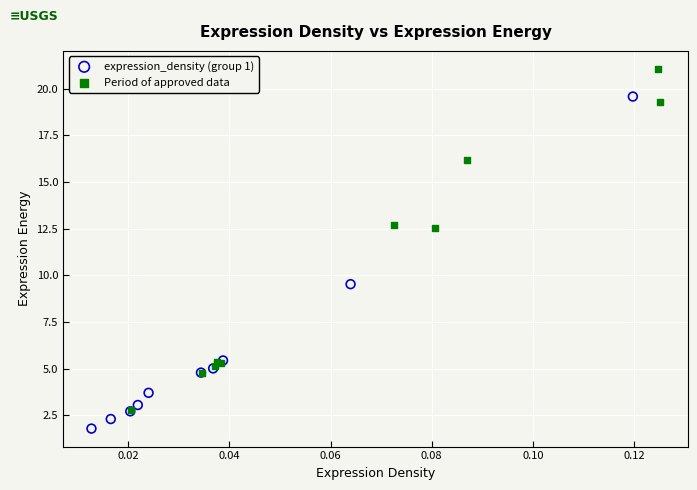

What are all the series names shown in the legend?

expression_density (group 1), Period of approved data